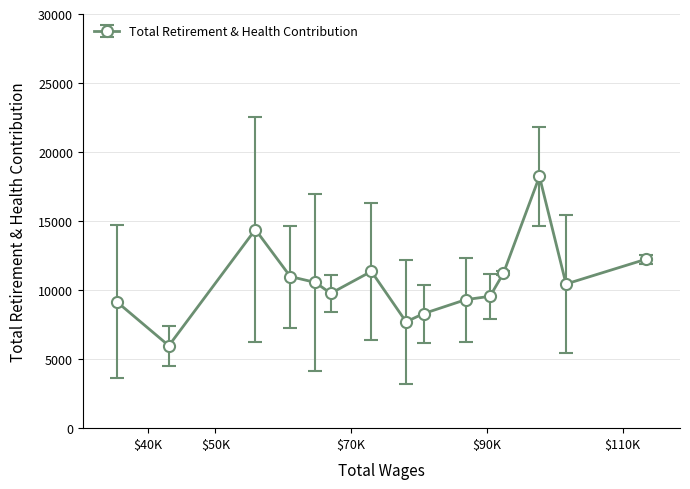

What is the difference between the maximum and minimum values?

12257.7